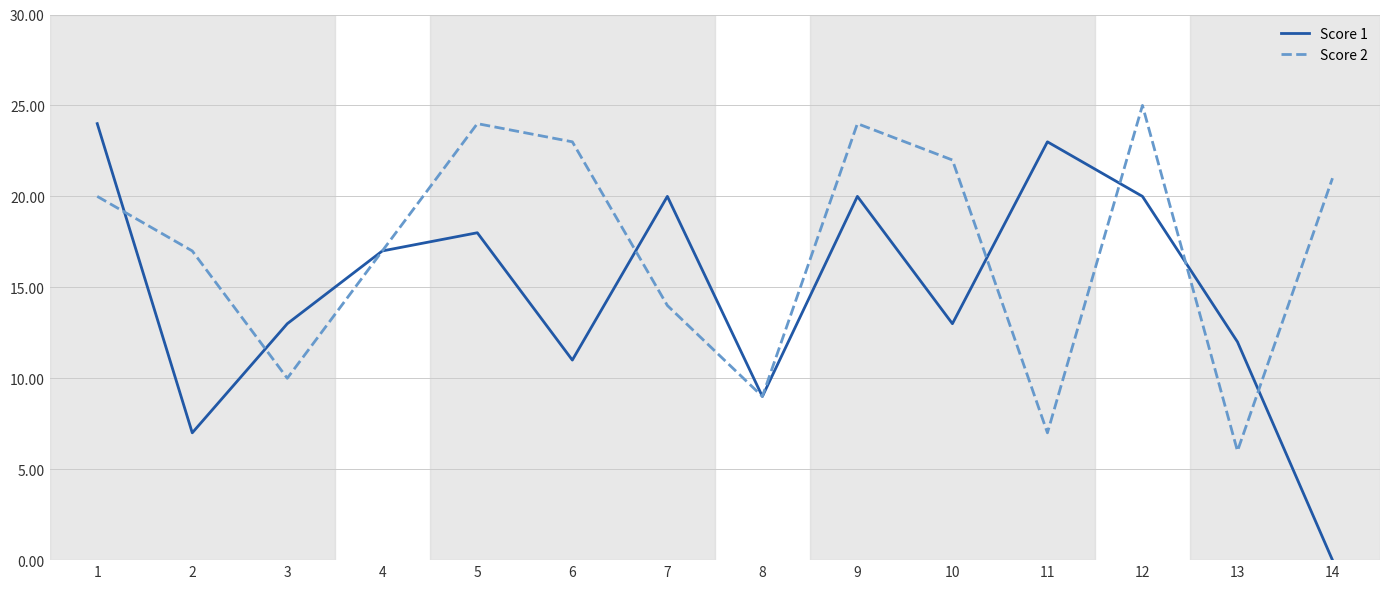

Which category has the lowest value in the Score 2 series?

13